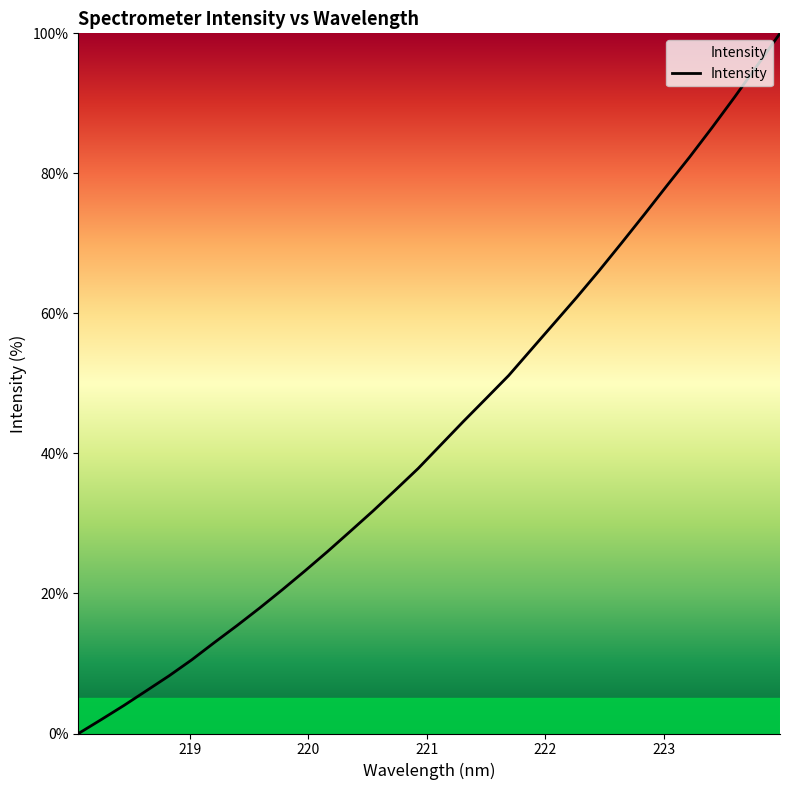

What is the greatest value displayed?

100.0